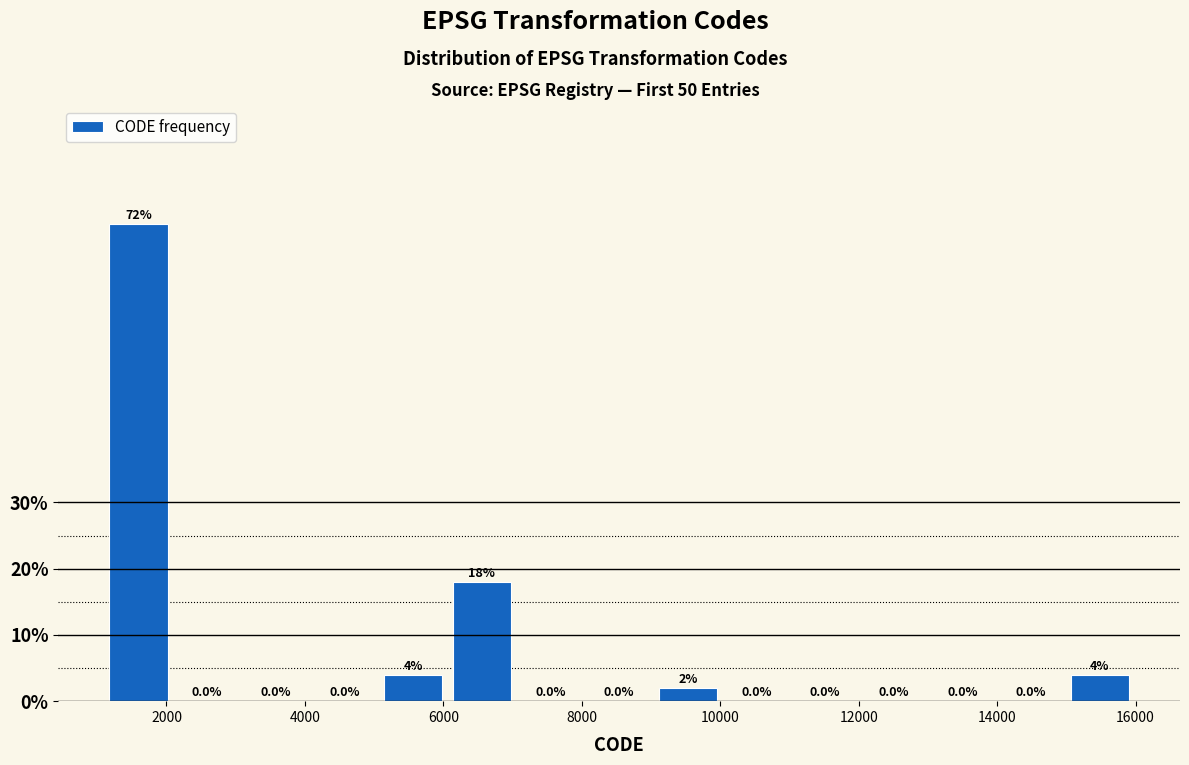

Reading left to right, transcribe this chart: for each bar, give the range it covers on the x-axis and its height. The bar edges are not printed on the chart, so give them approximately, as read against the axis.

1200 to 2000: 72.0
2000 to 3000: 0.0
3000 to 4000: 0.0
4000 to 5000: 0.0
5000 to 6000: 4.0
6000 to 7000: 18.0
7000 to 8000: 0.0
8000 to 9000: 0.0
9000 to 10000: 2.0
10000 to 11000: 0.0
11000 to 12000: 0.0
12000 to 13000: 0.0
13000 to 14000: 0.0
14000 to 15000: 0.0
15000 to 16000: 4.0